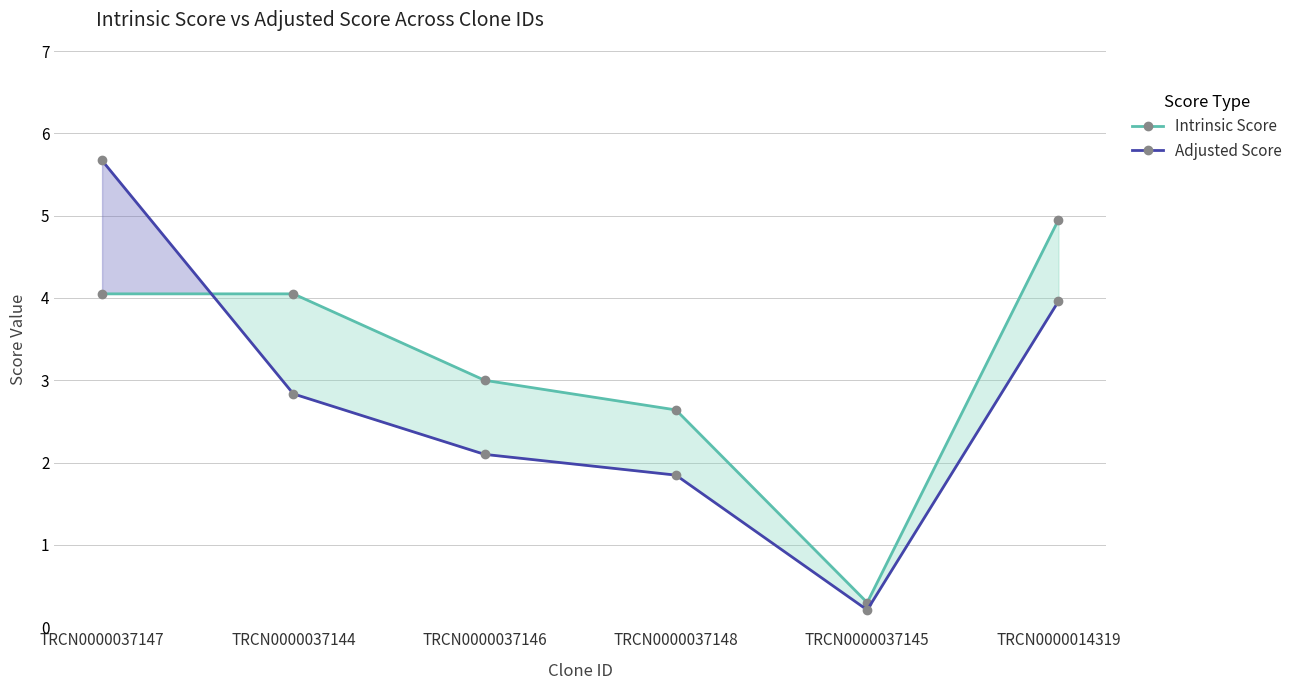

What is the label of the 4th point from the left?

TRCN0000037148